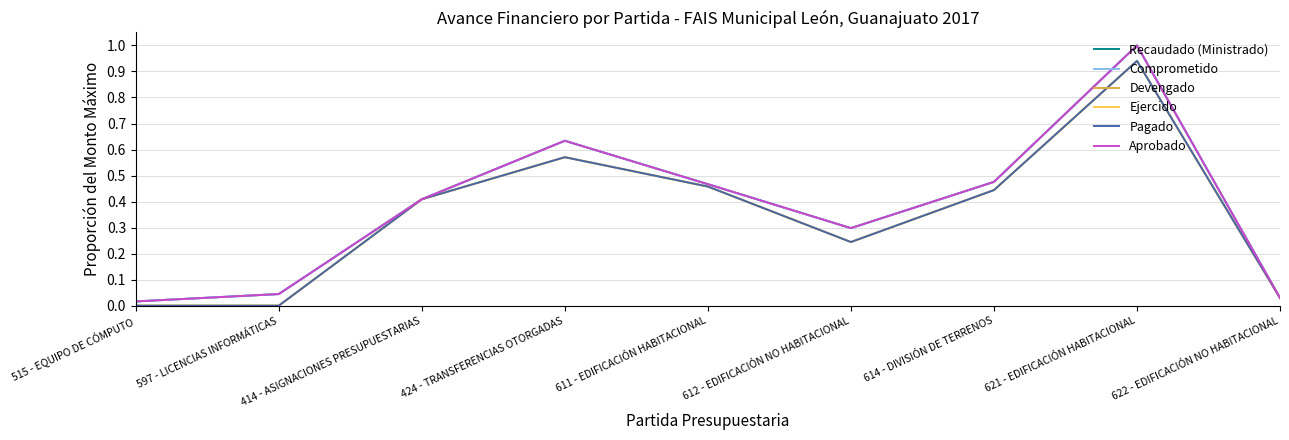

Does the chart have visible grid lines?

Yes